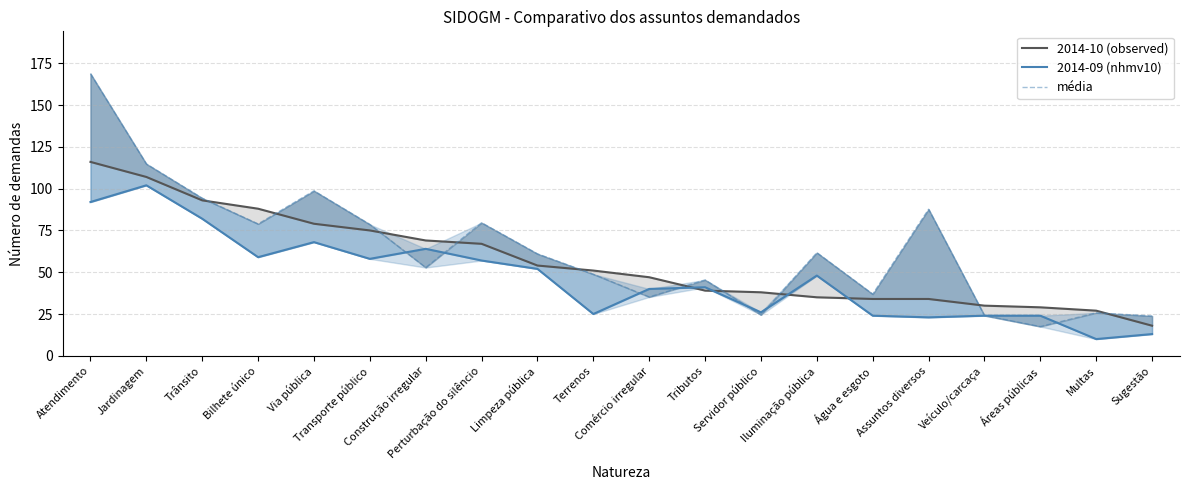

True or false: 2014-09 (nhmv10) has a value of 30.2 at Transporte público.

False